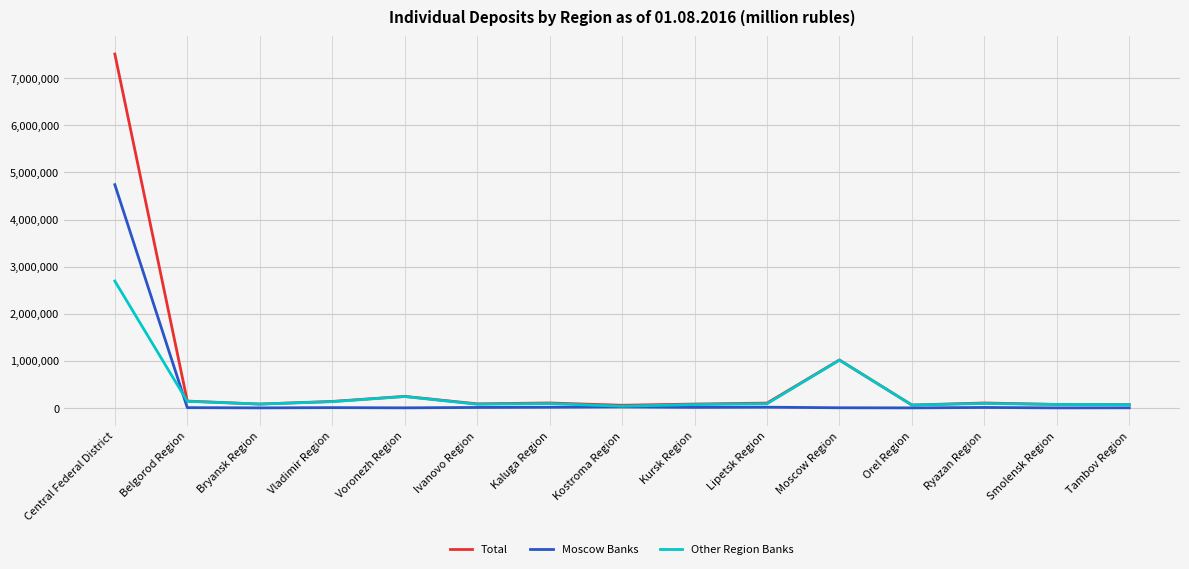

Which series has the widest spread of values?

Total